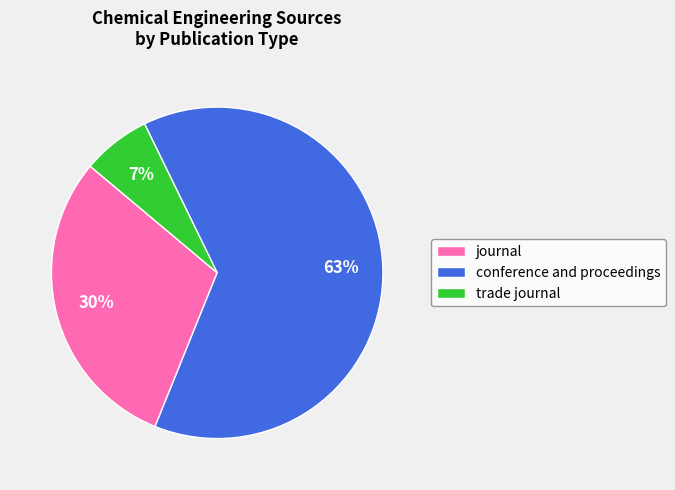

Which has a higher value, trade journal or journal?

journal